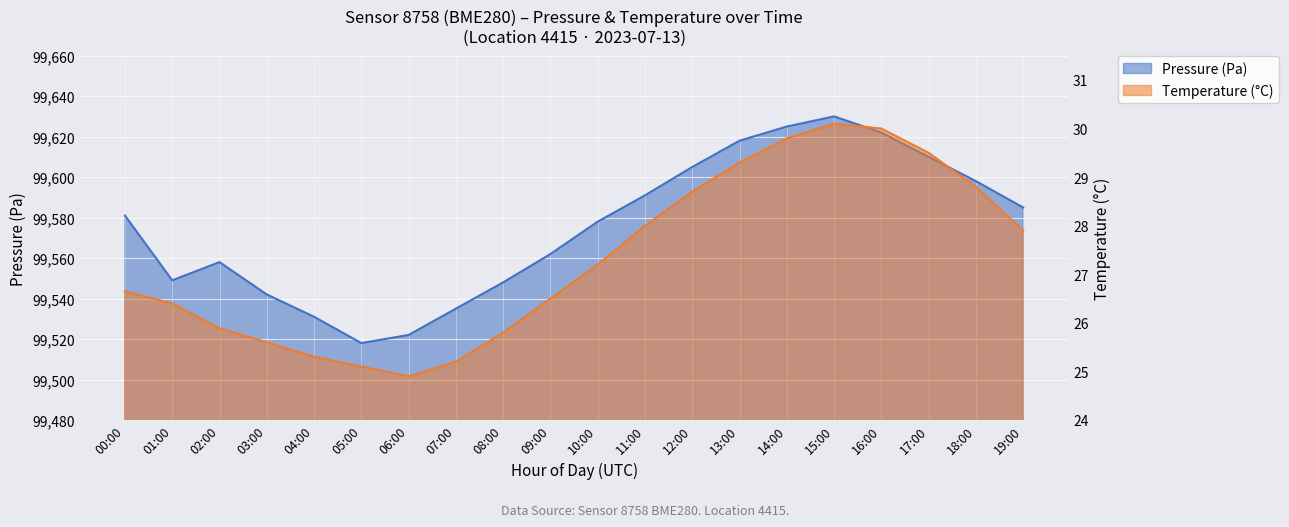

Where does the Temperature (°C) series first go above 27?

10:00